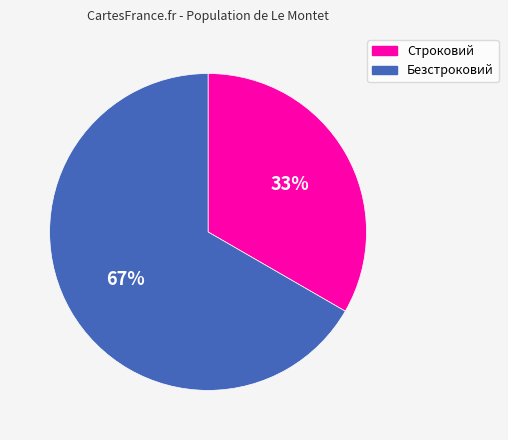

Approximately how many times larger is the value at Безстроковий compared to Строковий?

2.0